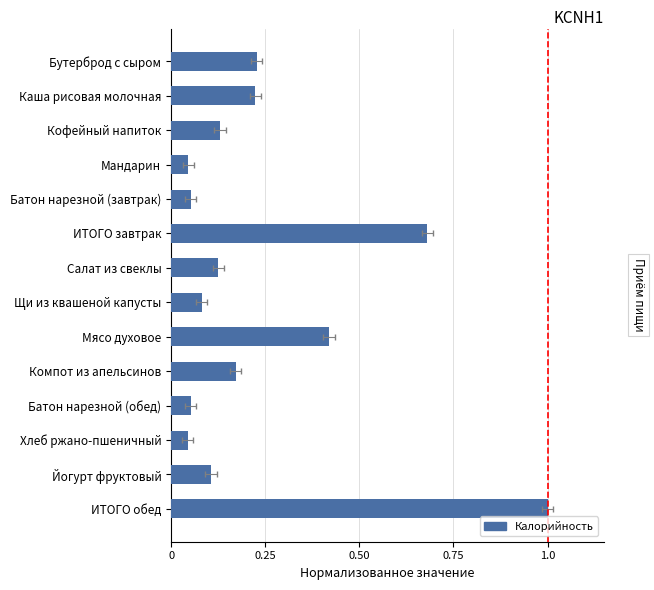

What is the difference between the maximum and minimum values?

1.0